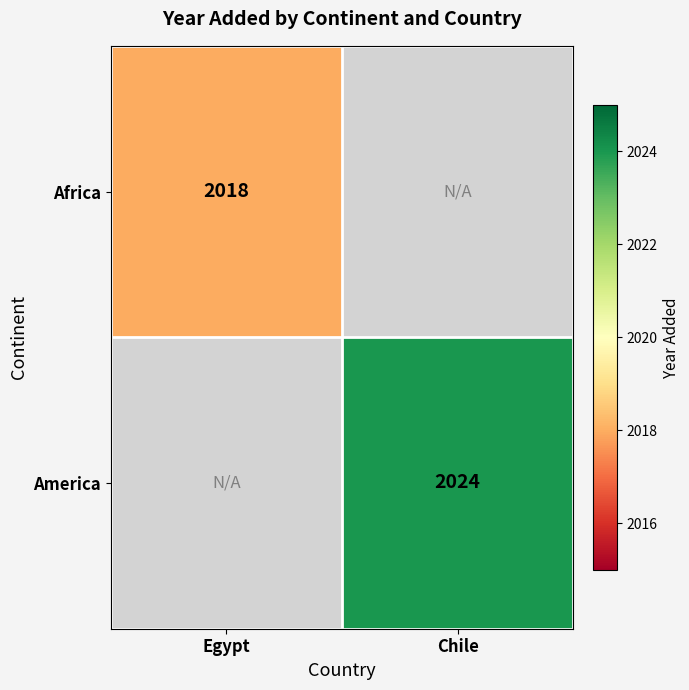

Is it true that Africa equals 2911 at Egypt?

False